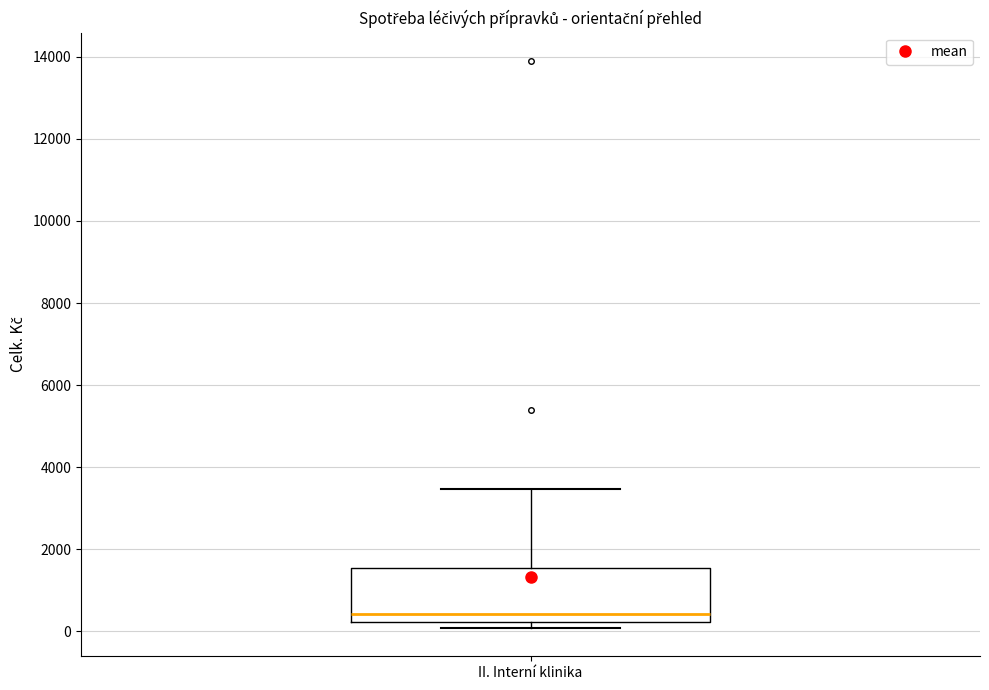

Where does the median line of the box for II. Interní klinika sit on the y-axis? The values are not printed on the chart, so give them approximately, as read against the axis.

400